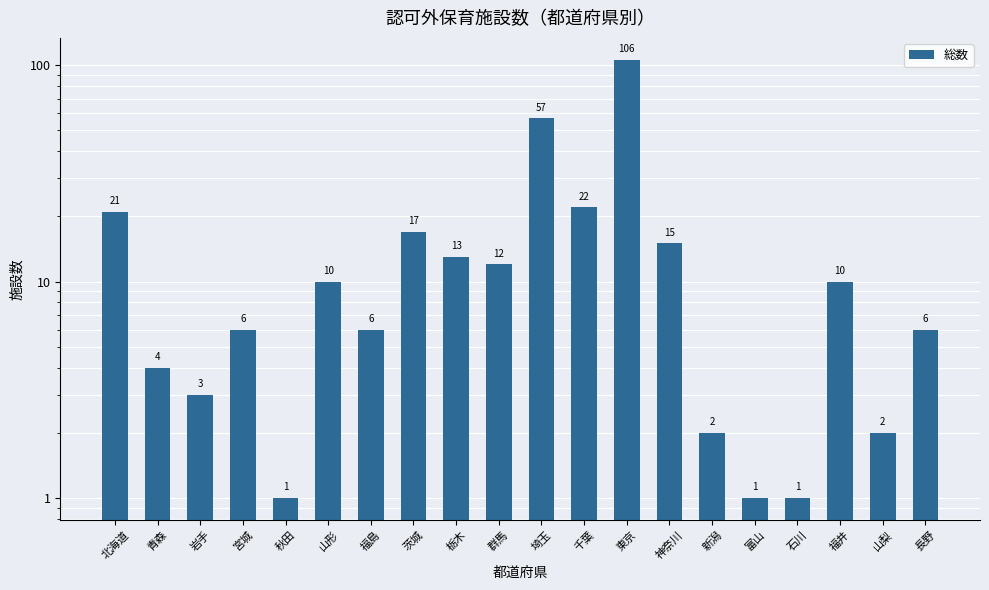

At which label does the data first exceed 10?

北海道